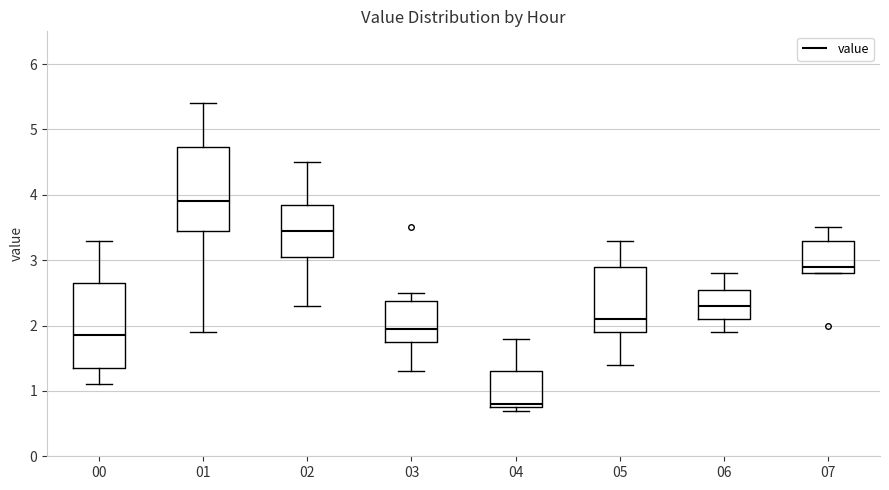

Where is the upper edge of the box at x = 05 on the y-axis? The values are not printed on the chart, so give them approximately, as read against the axis.

2.9